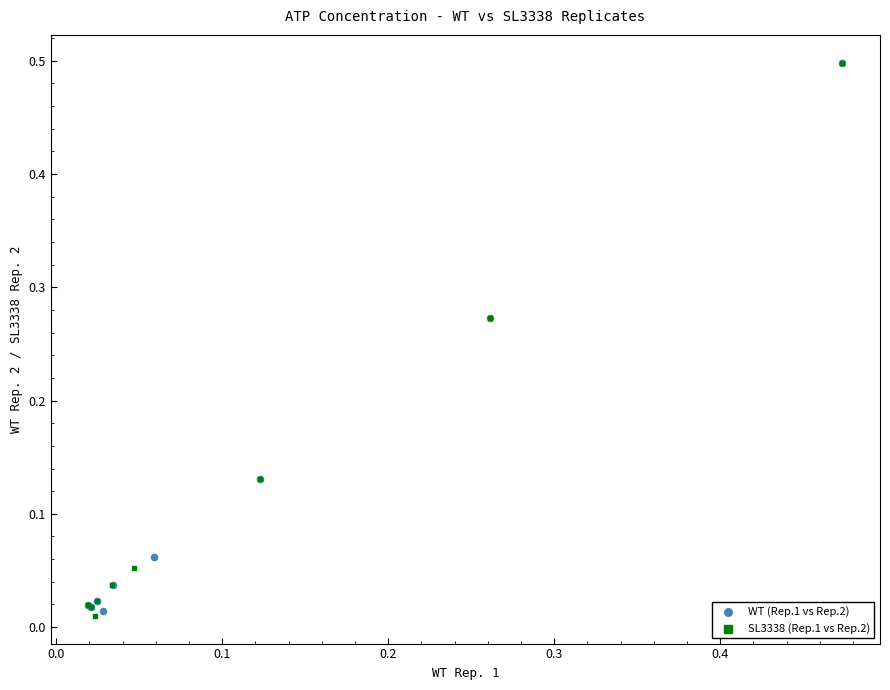

Which series has the largest Y range (max minus min)?

SL3338 (Rep.1 vs Rep.2)